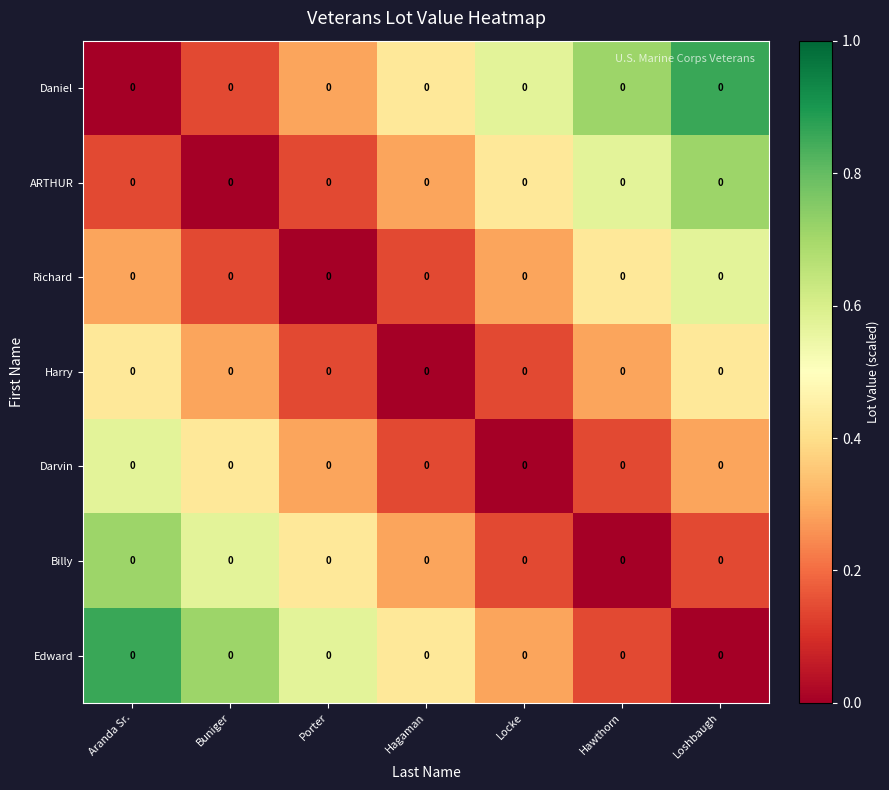

Count the number of data series in this chart.

7